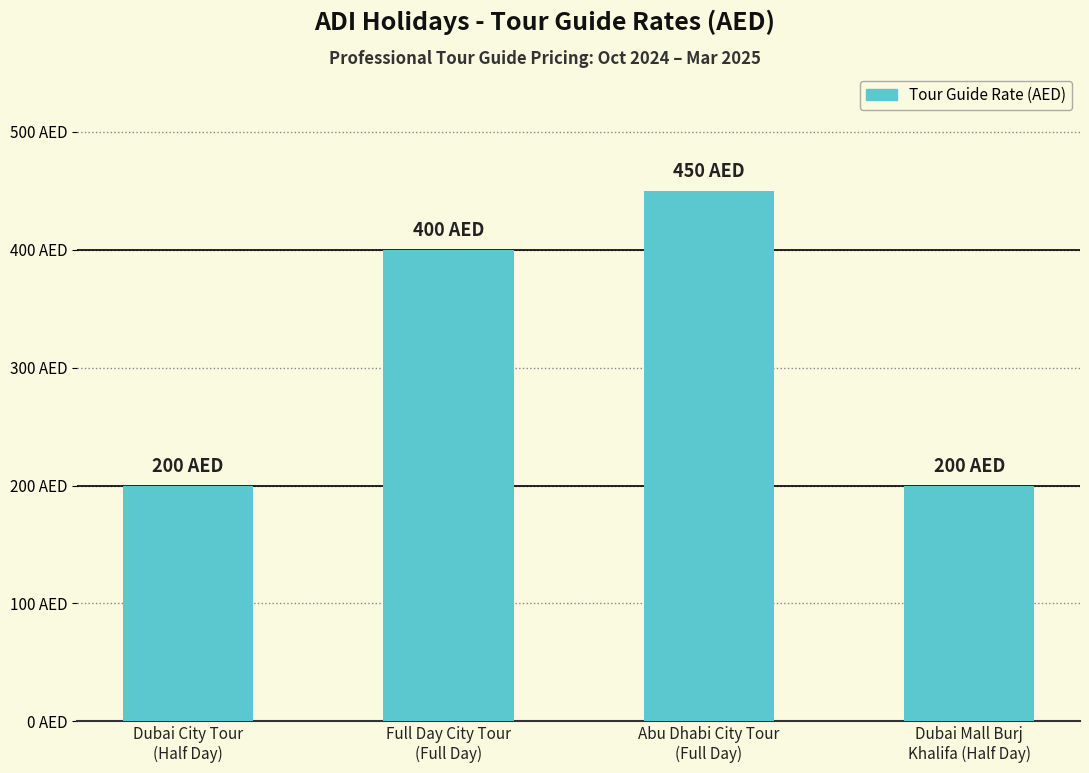

What is the label of the 2nd bar from the right?

Abu Dhabi City Tour
(Full Day)